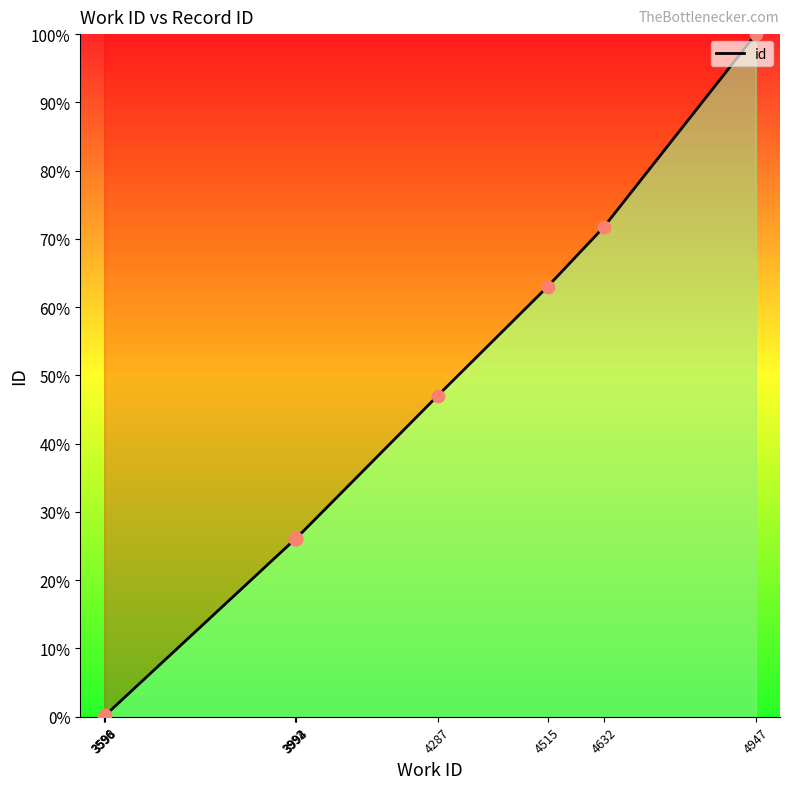

Between 3596 and 4287, which is larger?

4287